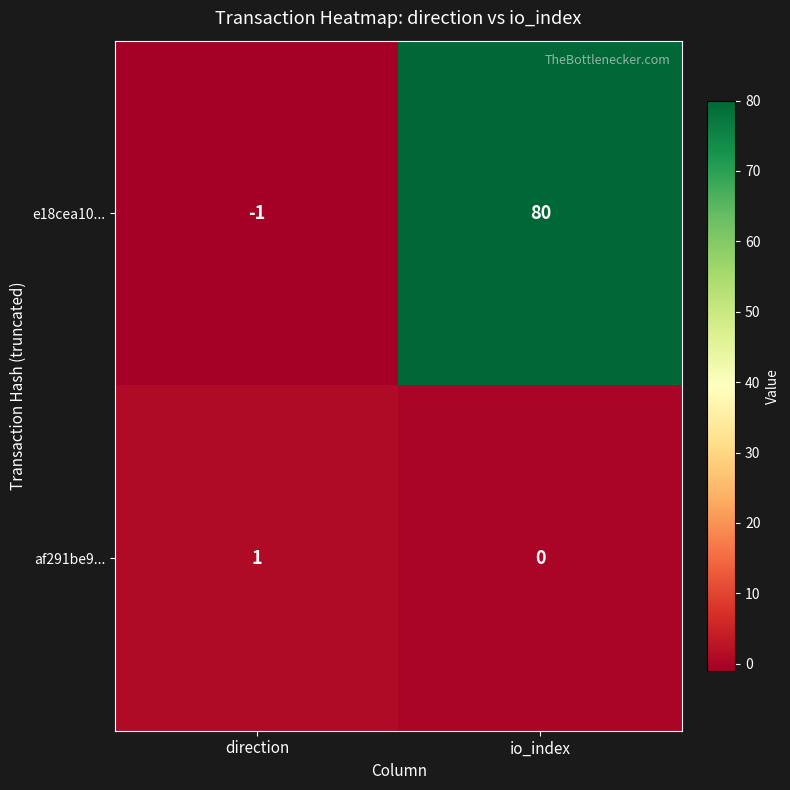

How many values in e18cea10... are above zero?

1